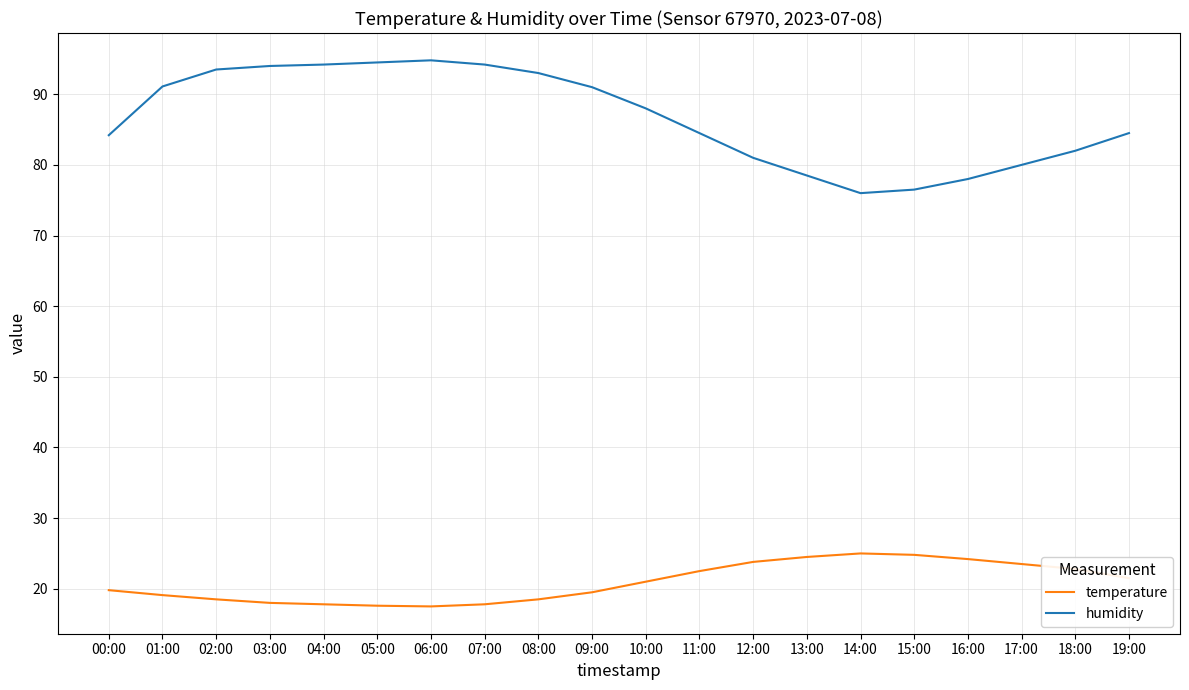

What position from the right is 03:00?

17